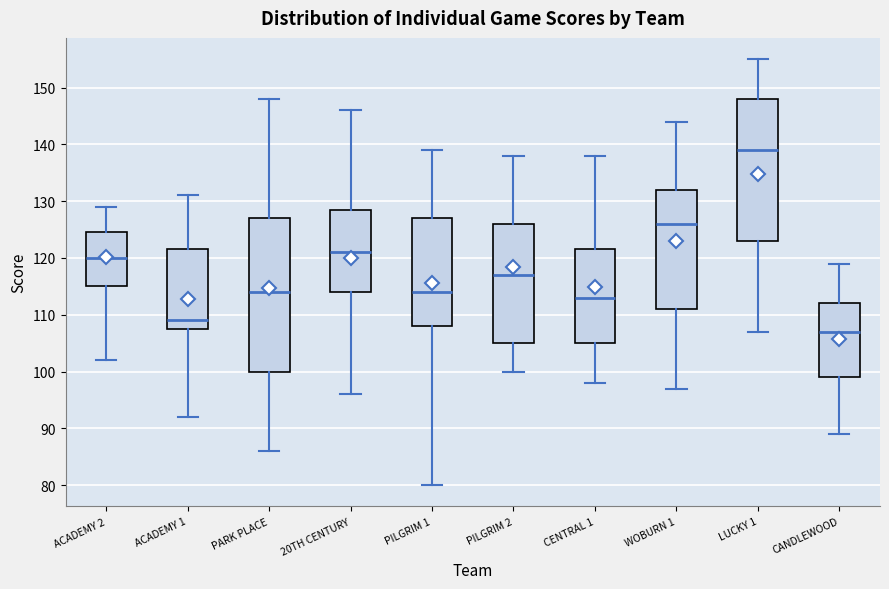

Where does the lower whisker of the box for WOBURN 1 end on the y-axis? The values are not printed on the chart, so give them approximately, as read against the axis.

97